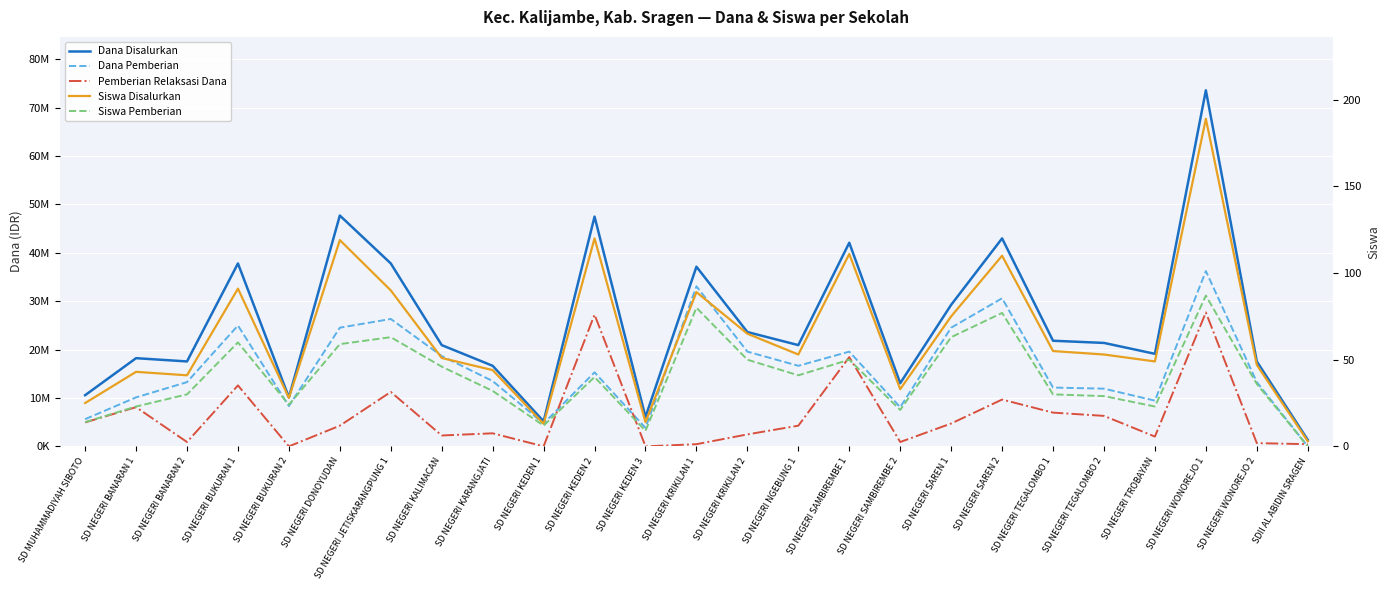

Rank the series at SD NEGERI BUKURAN 1 from lowest to highest value.

Siswa Pemberian, Siswa Disalurkan, Pemberian Relaksasi Dana, Dana Pemberian, Dana Disalurkan